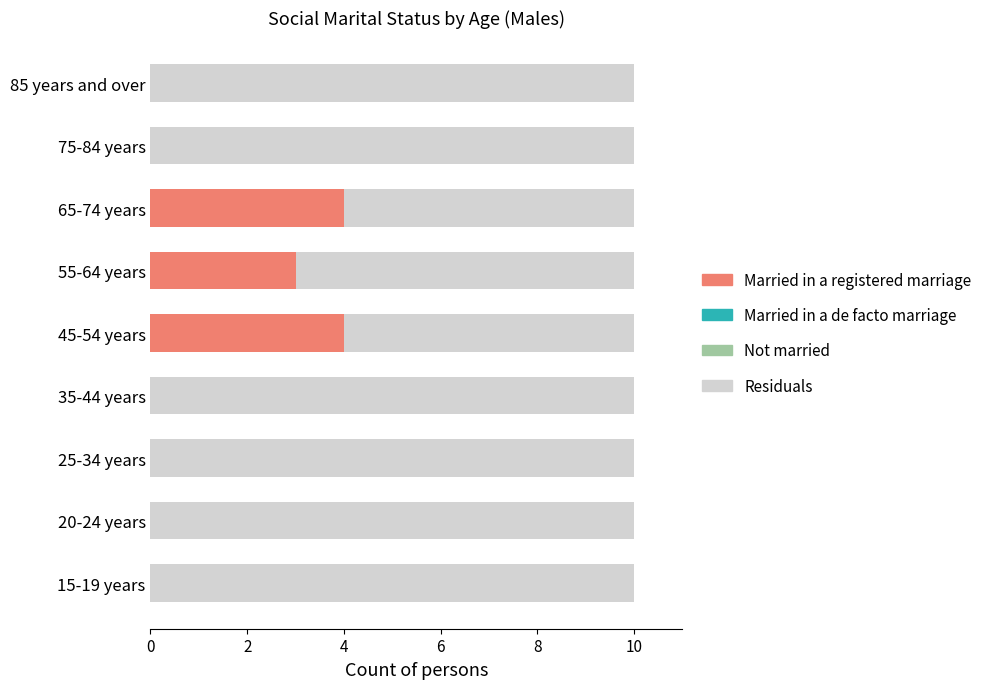

What is the total value across all series at 85 years and over?

10